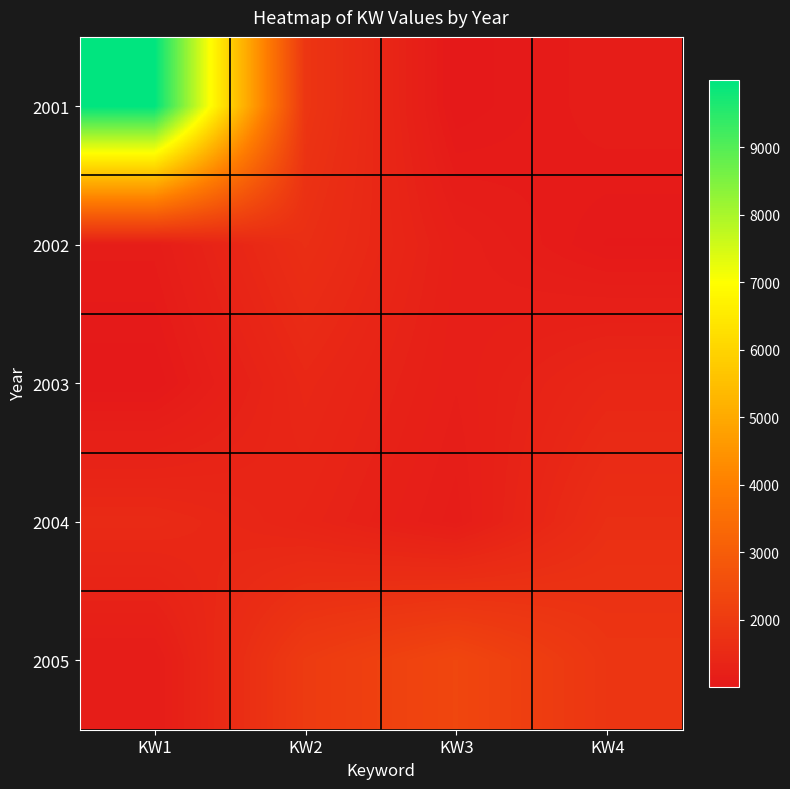

What is the greatest value displayed?

9999